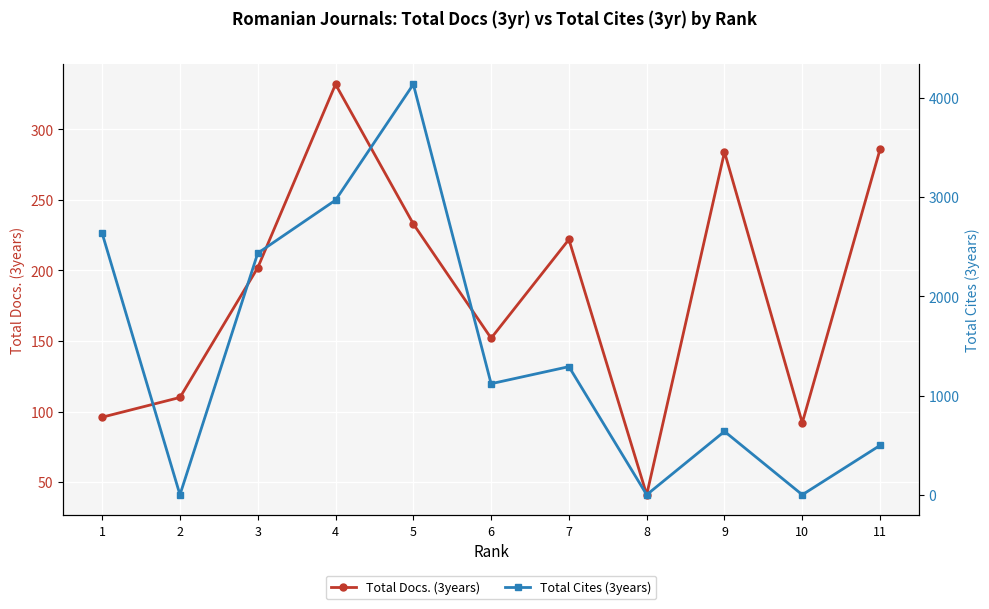

Where do Total Cites (3years) and Total Docs. (3years) first cross each other?

1 and 2